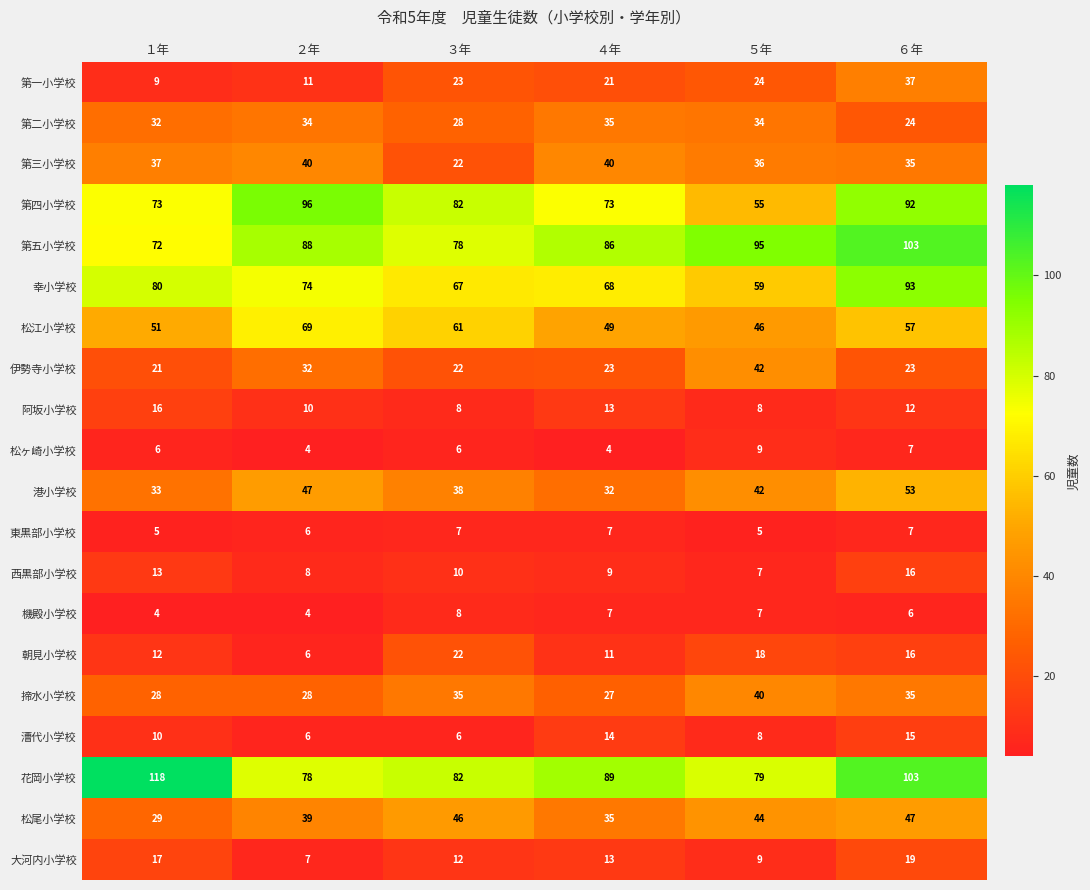

Which category has the highest value across all series?

１年